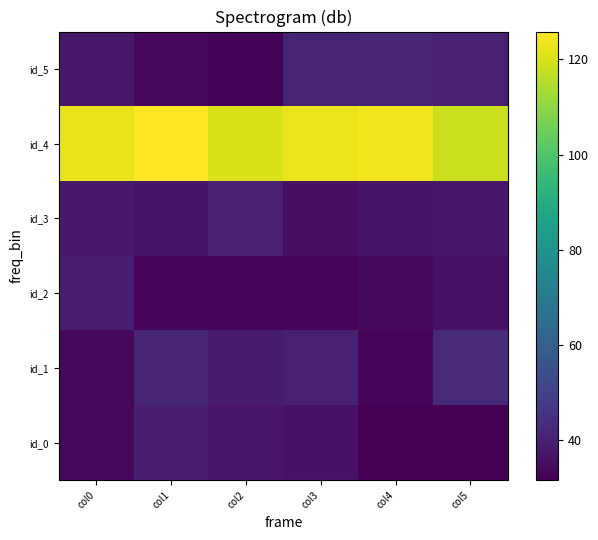

Which series changed the most between col1 and col5?

id_0